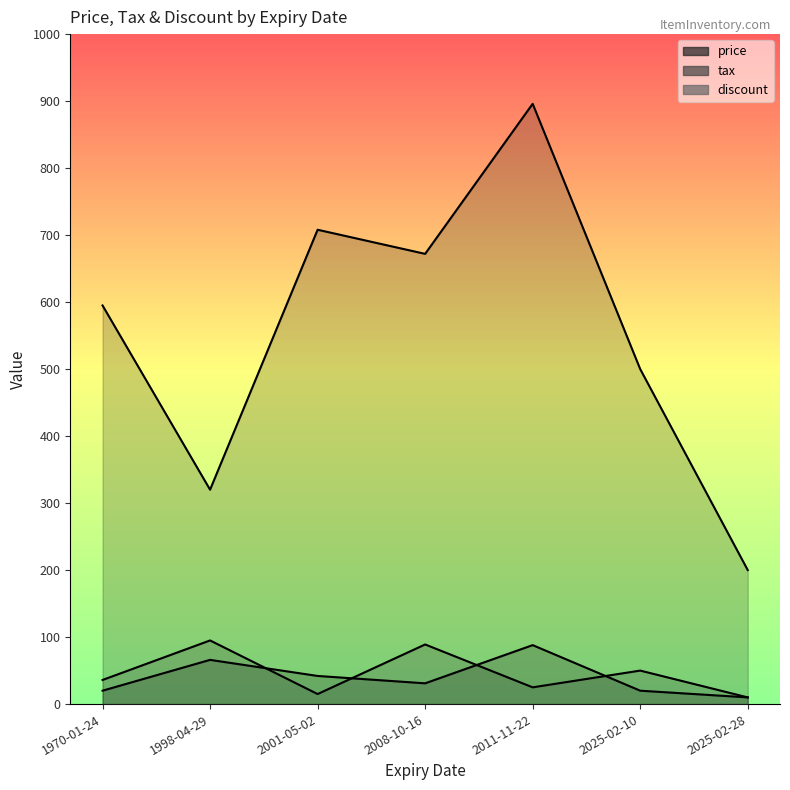

At 2008-10-16, list the series in order from largest to smallest.

price, discount, tax